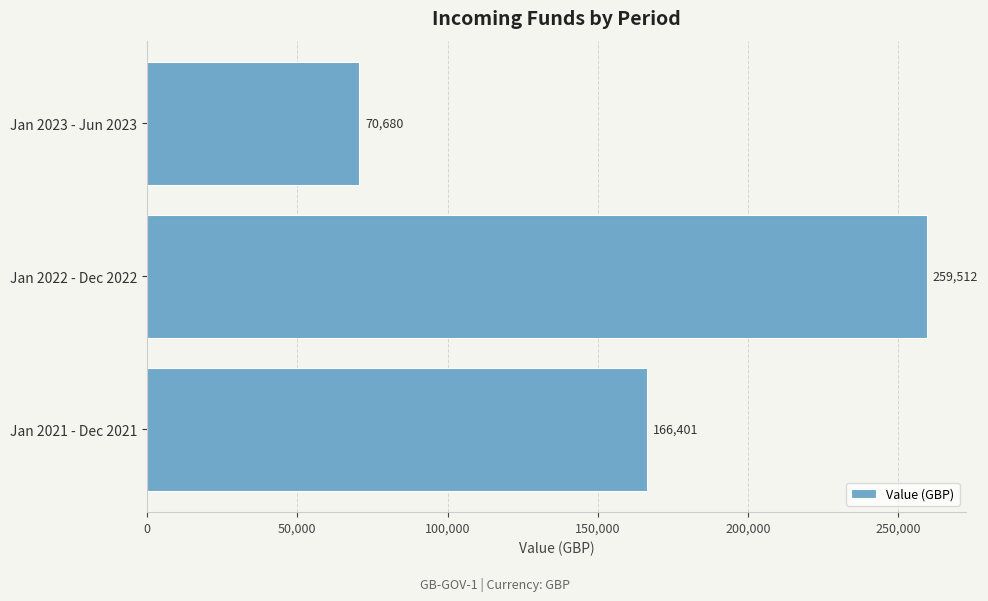

List the labels in order of value, smallest first.

Jan 2023 - Jun 2023, Jan 2021 - Dec 2021, Jan 2022 - Dec 2022